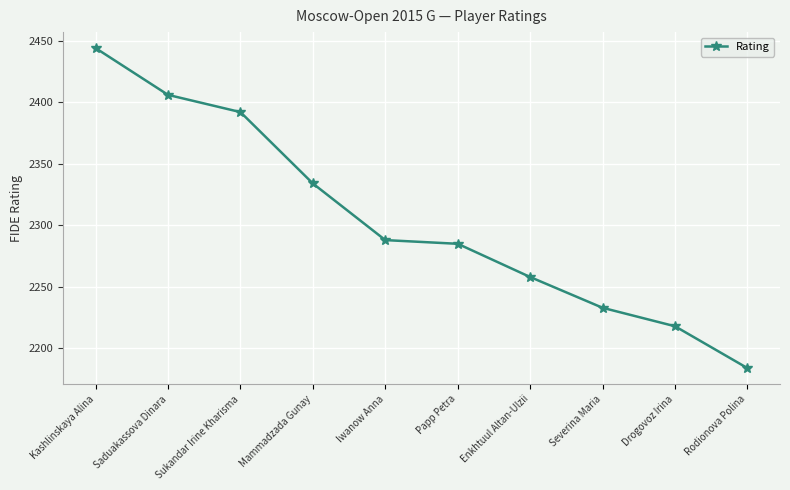

Reading left to right, transcribe all the data shown in this chart.

2444	2406	2392	2334	2288	2285	2258	2233	2218	2184